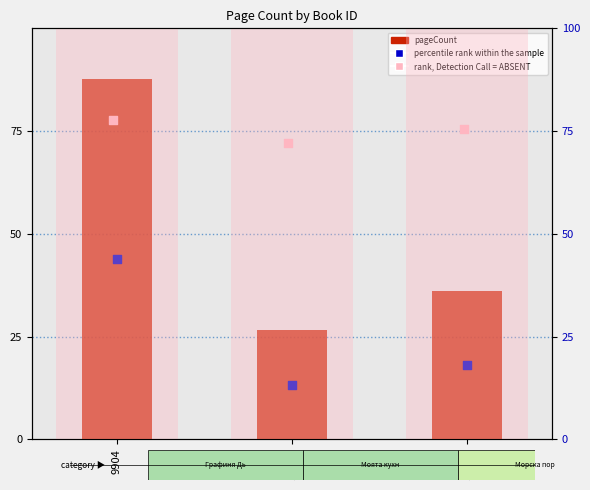

Which series reaches the maximum Y coordinate?

pageCount